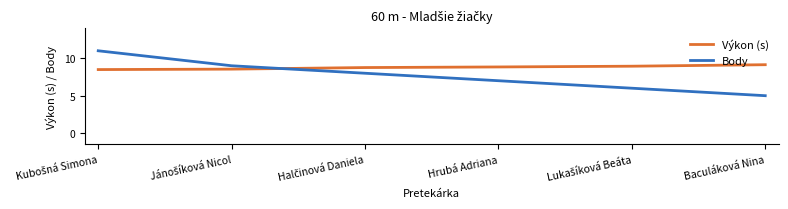

List the series in order of their overall mean, highest first.

Výkon (s), Body